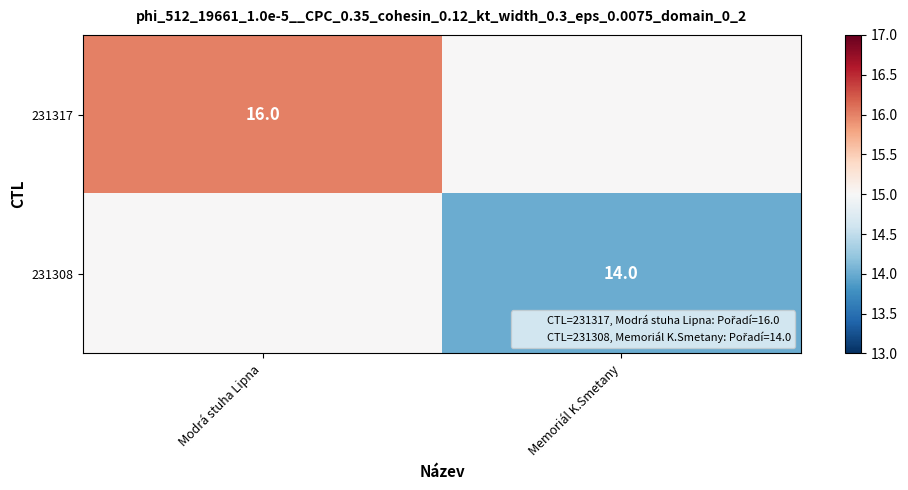

Which series has the widest spread of values?

231317